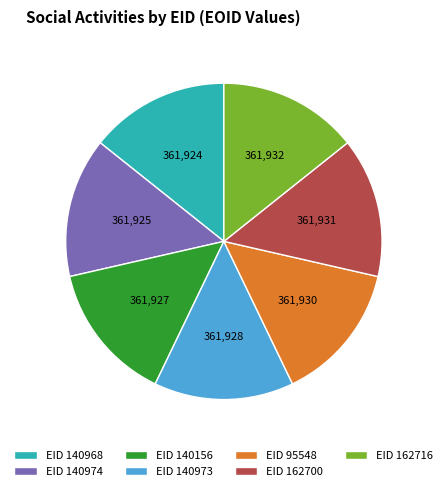

The EID 140974 slice represents 26% of the pie. True or false?

False